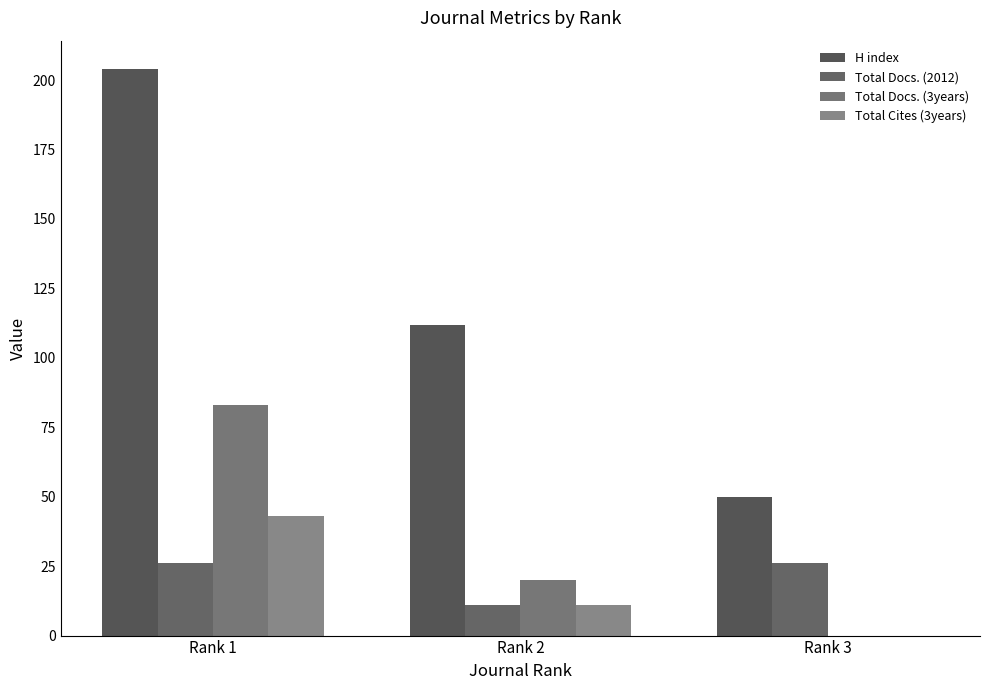

What is the maximum value for Total Docs. (3years)?

83